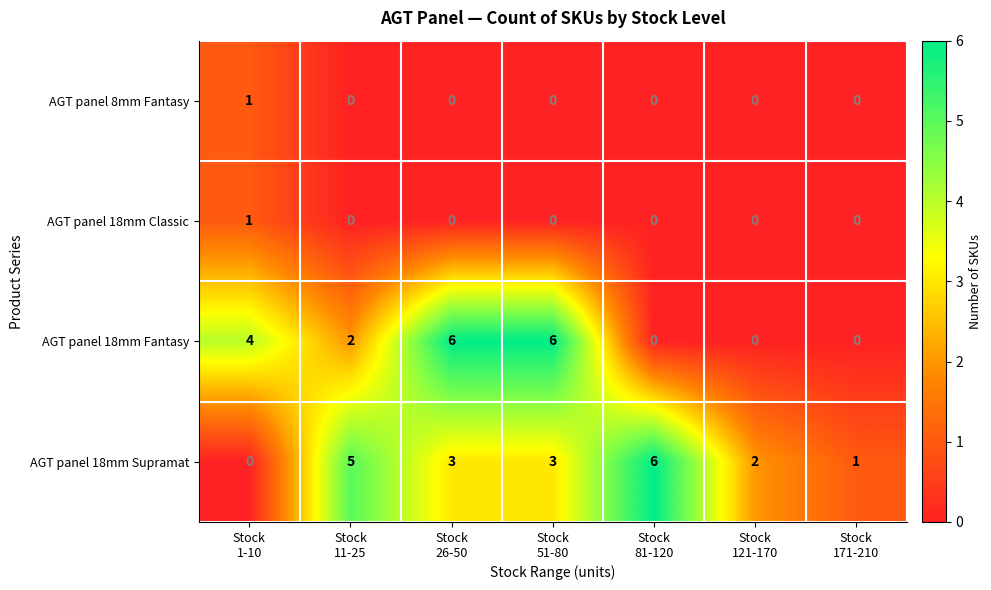

What is the difference between the maximum and minimum values in the AGT panel 18mm Supramat series?

6